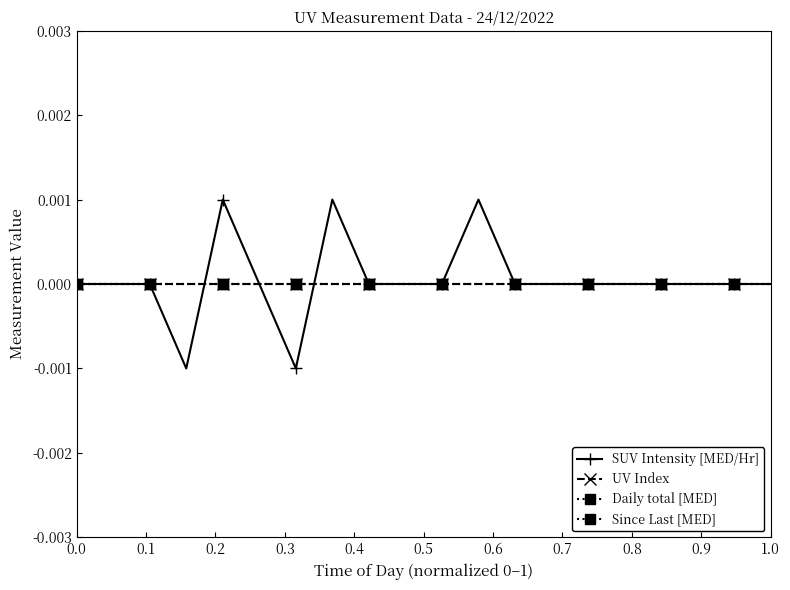

List the series in order of their peak value, lowest first.

UV Index, Daily total [MED], Since Last [MED], SUV Intensity [MED/Hr]